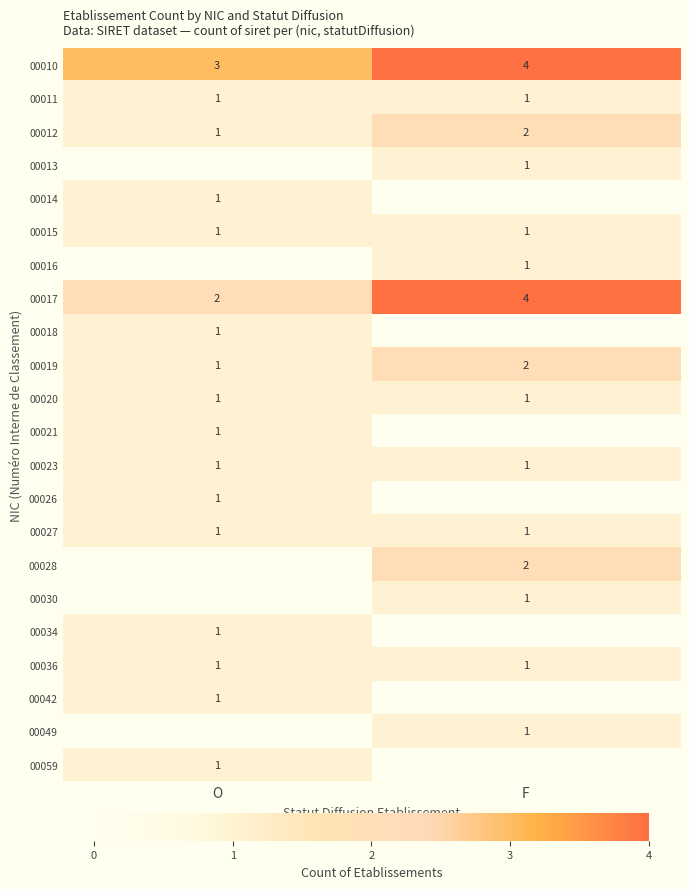

Which category has the lowest value across all series?

O